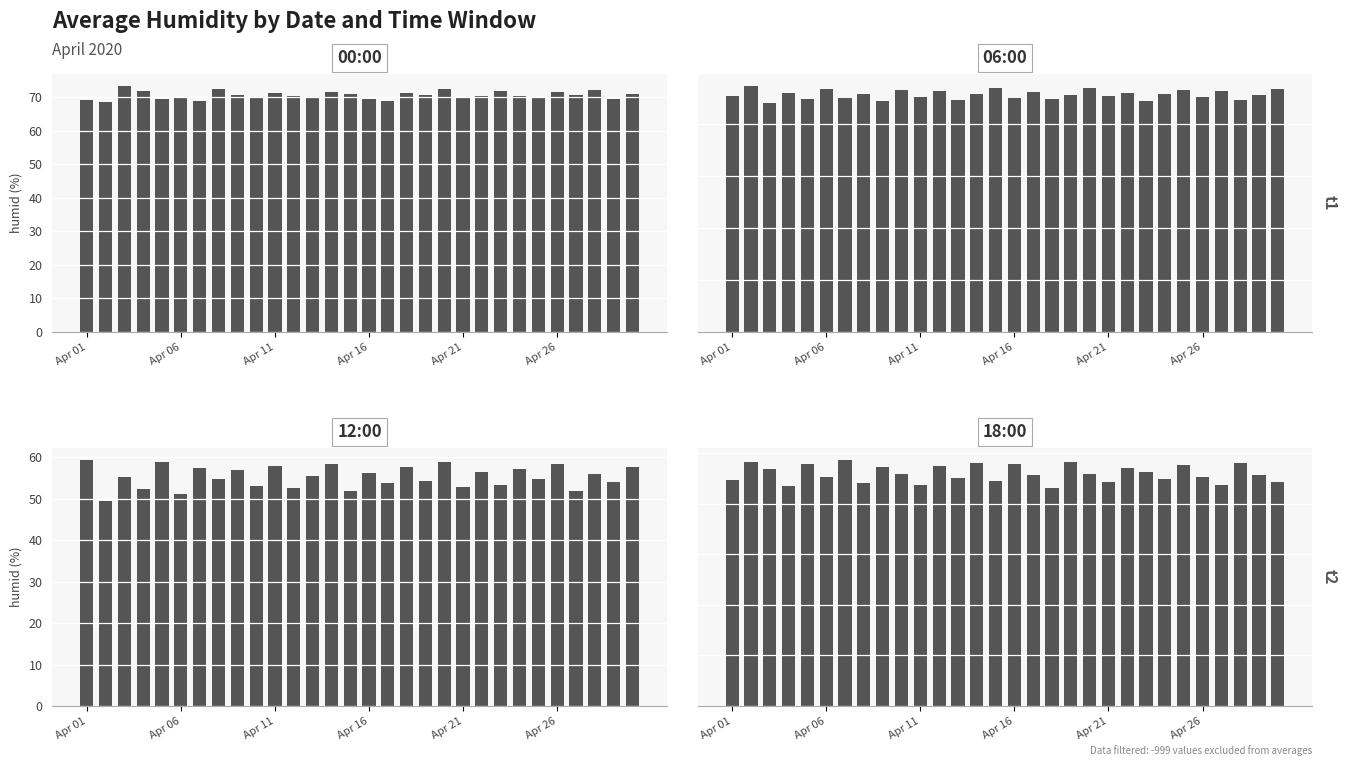

Does the chart contain stacked bars?

No